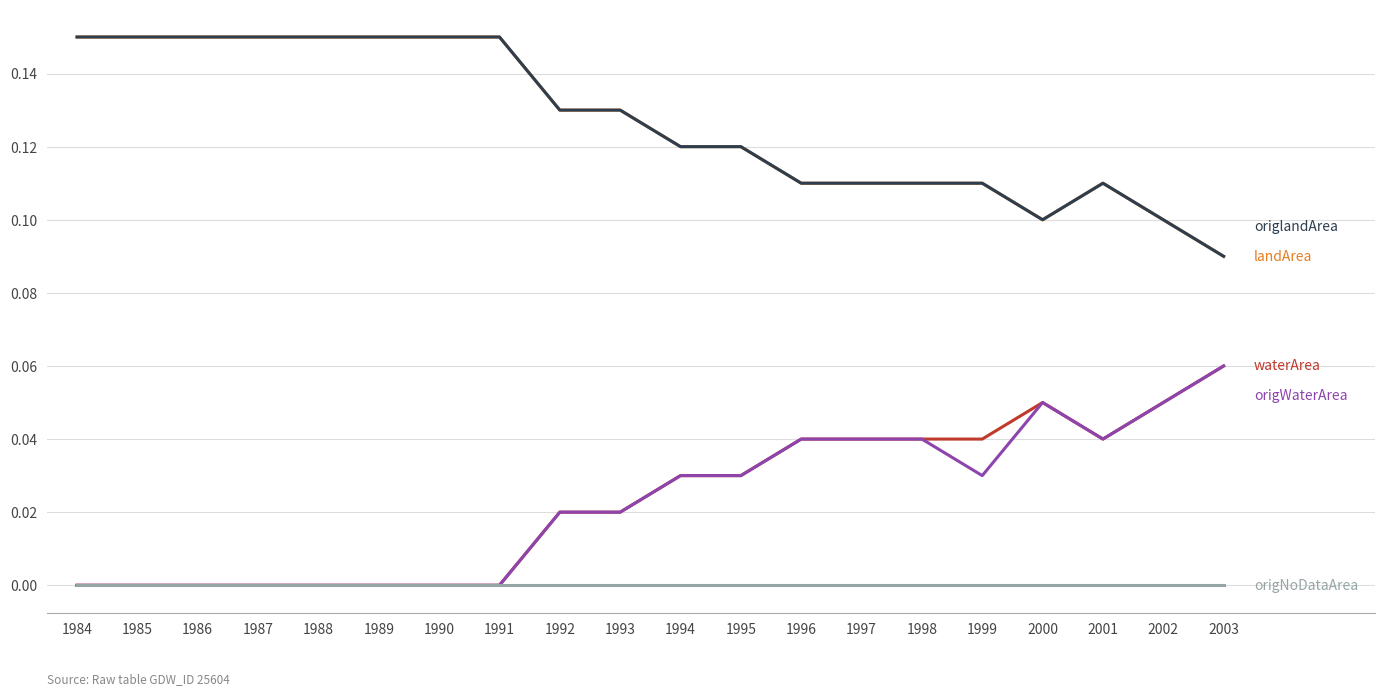

Reading left to right, what are all the values shown in this chart?

waterArea: 1984=0.0	1985=0.0	1986=0.0	1987=0.0	1988=0.0	1989=0.0	1990=0.0	1991=0.0	1992=0.0	1993=0.0	1994=0.0	1995=0.0	1996=0.0	1997=0.0	1998=0.0	1999=0.0	2000=0.1	2001=0.0	2002=0.1	2003=0.1
landArea: 1984=0.1	1985=0.1	1986=0.1	1987=0.1	1988=0.1	1989=0.1	1990=0.1	1991=0.1	1992=0.1	1993=0.1	1994=0.1	1995=0.1	1996=0.1	1997=0.1	1998=0.1	1999=0.1	2000=0.1	2001=0.1	2002=0.1	2003=0.1
origWaterArea: 1984=0.0	1985=0.0	1986=0.0	1987=0.0	1988=0.0	1989=0.0	1990=0.0	1991=0.0	1992=0.0	1993=0.0	1994=0.0	1995=0.0	1996=0.0	1997=0.0	1998=0.0	1999=0.0	2000=0.1	2001=0.0	2002=0.1	2003=0.1
origlandArea: 1984=0.1	1985=0.1	1986=0.1	1987=0.1	1988=0.1	1989=0.1	1990=0.1	1991=0.1	1992=0.1	1993=0.1	1994=0.1	1995=0.1	1996=0.1	1997=0.1	1998=0.1	1999=0.1	2000=0.1	2001=0.1	2002=0.1	2003=0.1
origNoDataArea: 1984=0.0	1985=0.0	1986=0.0	1987=0.0	1988=0.0	1989=0.0	1990=0.0	1991=0.0	1992=0.0	1993=0.0	1994=0.0	1995=0.0	1996=0.0	1997=0.0	1998=0.0	1999=0.0	2000=0.0	2001=0.0	2002=0.0	2003=0.0